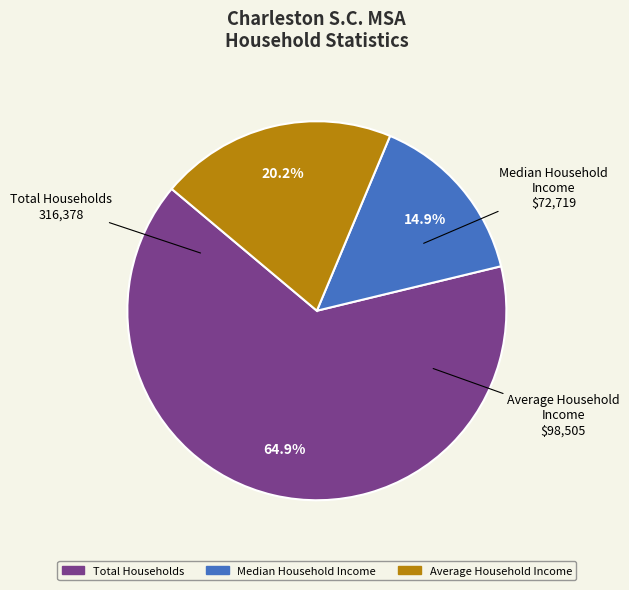

To the nearest percent, what percentage of the pie is Average Household Income?

20%